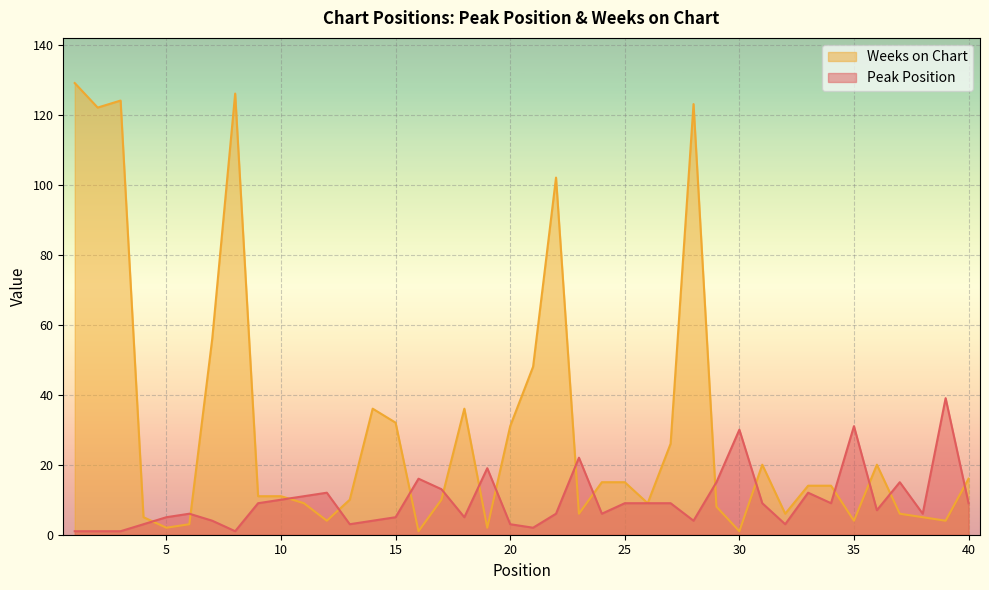

What is the average value of the Peak Position series?

10